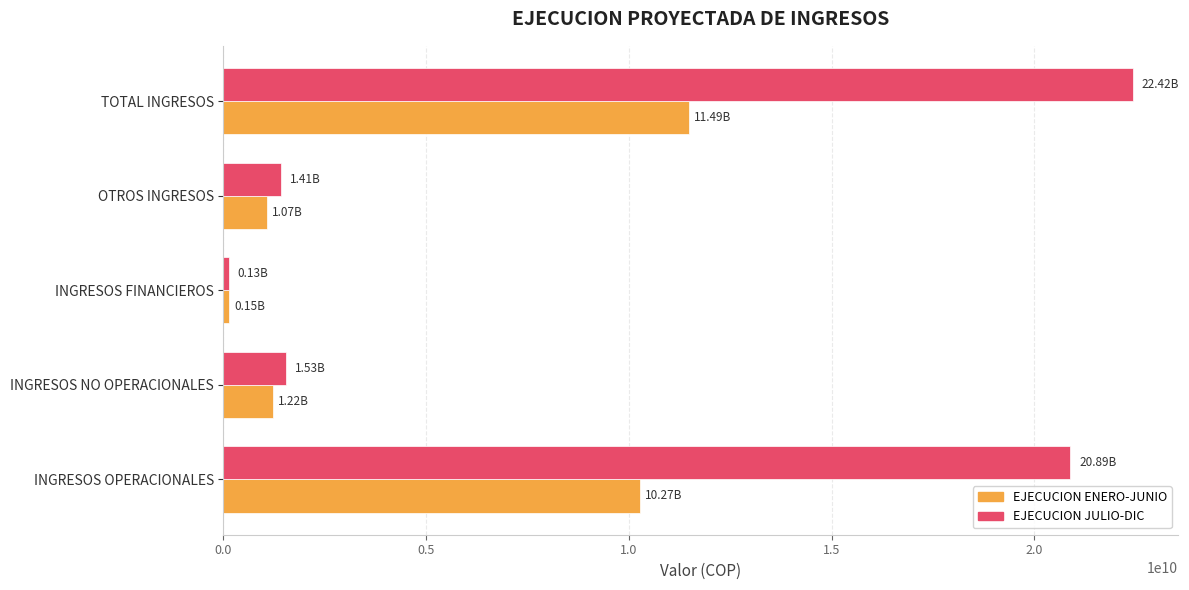

Rank the series by their maximum value, from highest to lowest.

EJECUCION JULIO-DIC, EJECUCION ENERO-JUNIO